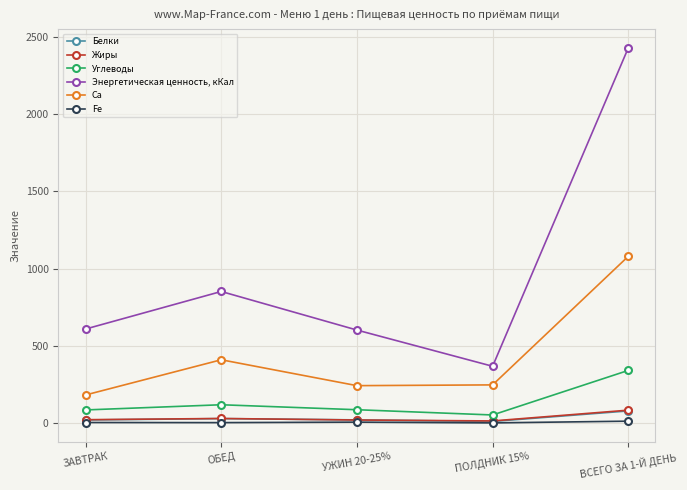

What is the highest value of the Fe series?

11.8